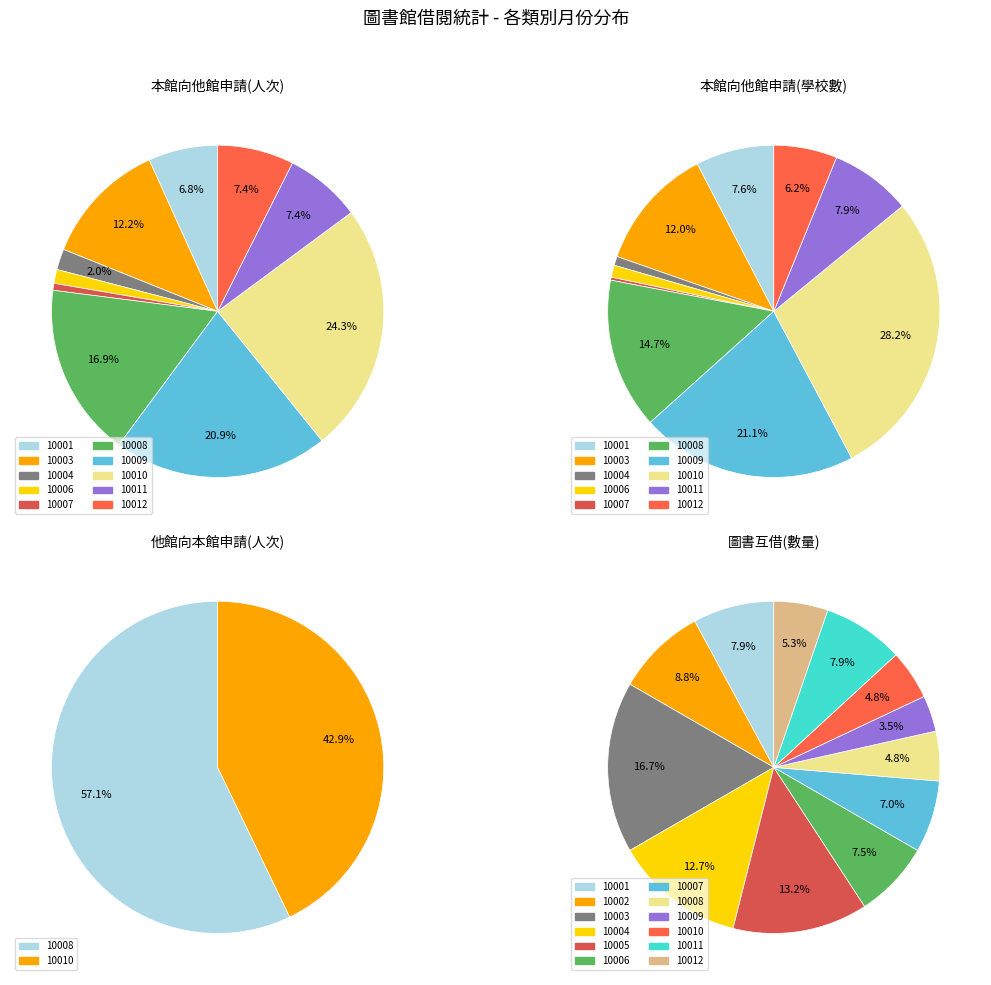

To the nearest percent, what is the difference between the largest and smallest slice percentages?

28%